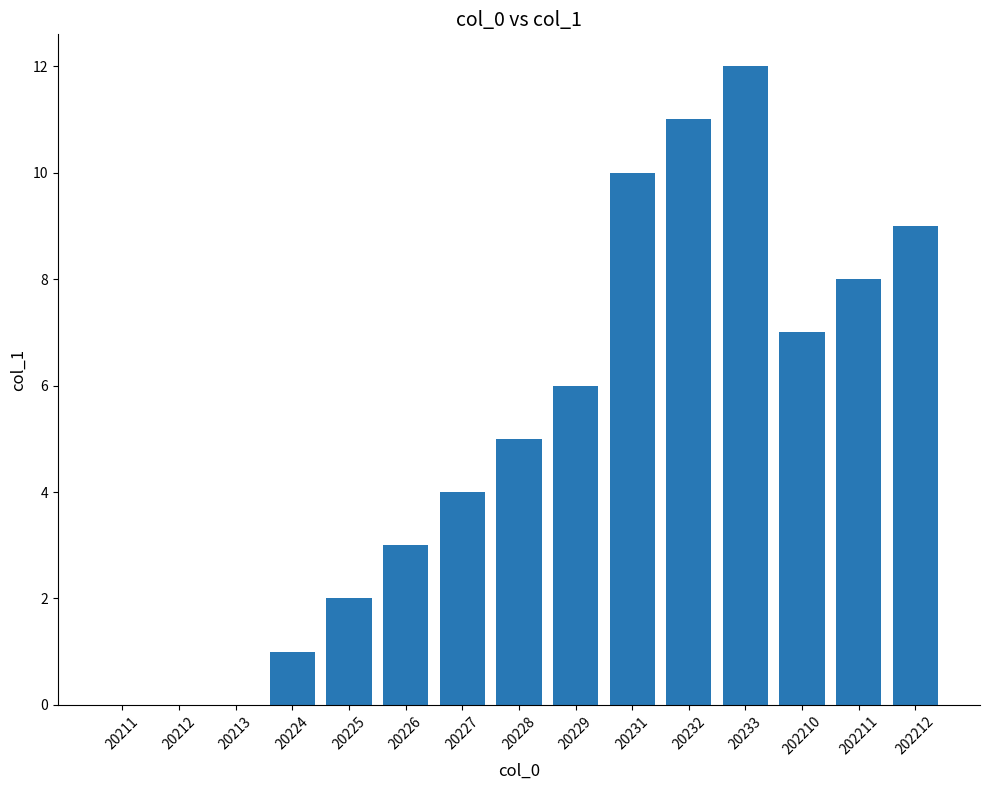

Which category has the highest value across all series?

20233